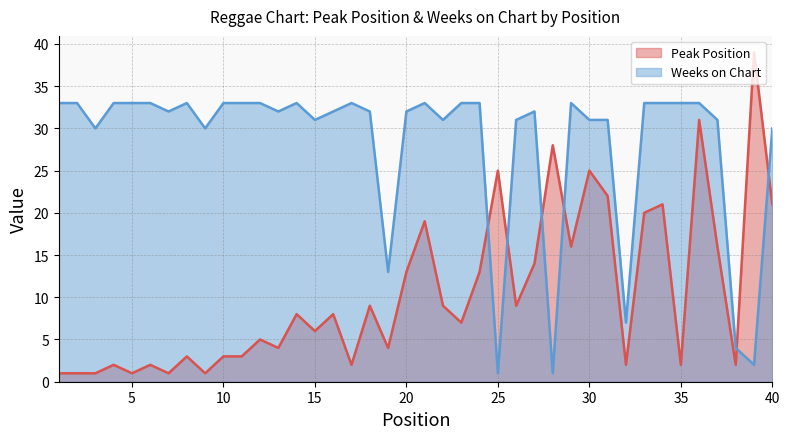

Is it true that Weeks on Chart equals 51 at 10?

False